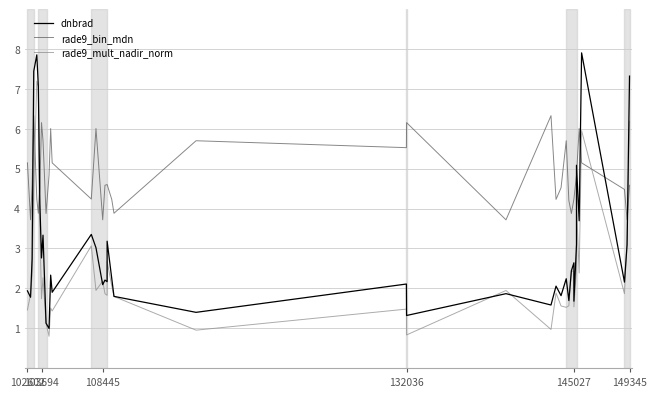

Reading left to right, transcribe all the data shown in this chart.

dnbrad: 1.9	1.8	2.7	7.4	7.9	7.1	4.1	2.8	3.3	1.1	1.0	2.3	1.9	3.4	3.0	2.1	2.2	2.2	3.2	2.2	1.8	1.4	2.1	1.3	1.9	1.6	2.1	1.8	2.2	1.7	2.4	2.6	1.7	3.1	5.1	3.7	7.9	2.2	3.1	7.3
rade9_bin_mdn: 5.1	3.7	4.6	6.3	4.2	3.9	4.5	6.2	5.7	3.9	4.8	6.0	5.1	4.2	6.0	3.7	4.6	4.6	4.6	4.2	3.9	5.7	5.5	6.2	3.7	6.3	4.2	4.5	5.7	4.2	3.9	4.2	4.2	4.8	4.8	6.0	5.1	4.5	3.7	4.6
rade9_mult_nadir_norm: 1.5	1.9	2.3	4.6	7.2	7.1	3.5	1.7	2.3	1.1	0.8	1.5	1.4	3.1	1.9	2.2	1.9	1.8	2.7	2.1	1.8	0.9	1.5	0.8	1.9	1.0	1.9	1.6	1.5	1.6	2.4	2.4	1.5	2.5	4.1	2.4	6.0	1.9	3.2	6.2